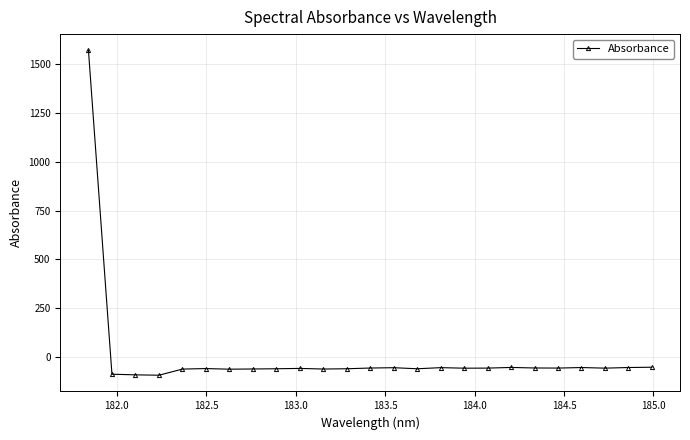

What is the sum of all values?

89.6